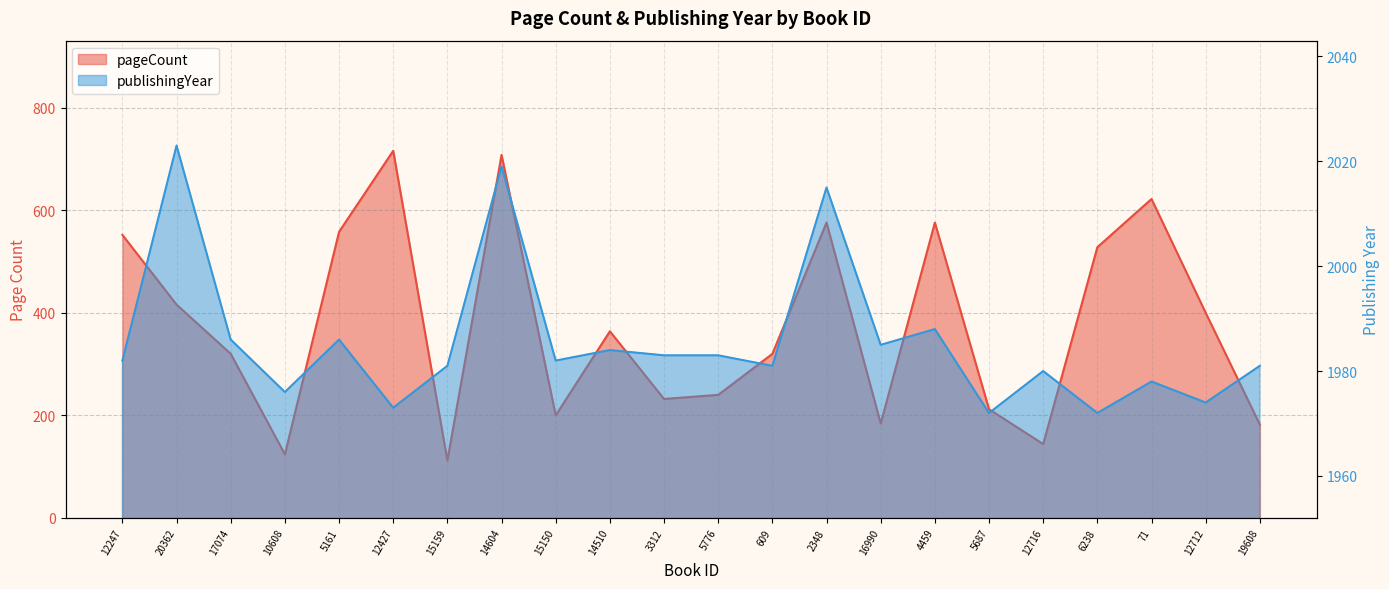

How many data points in publishingYear are above 1982?

10